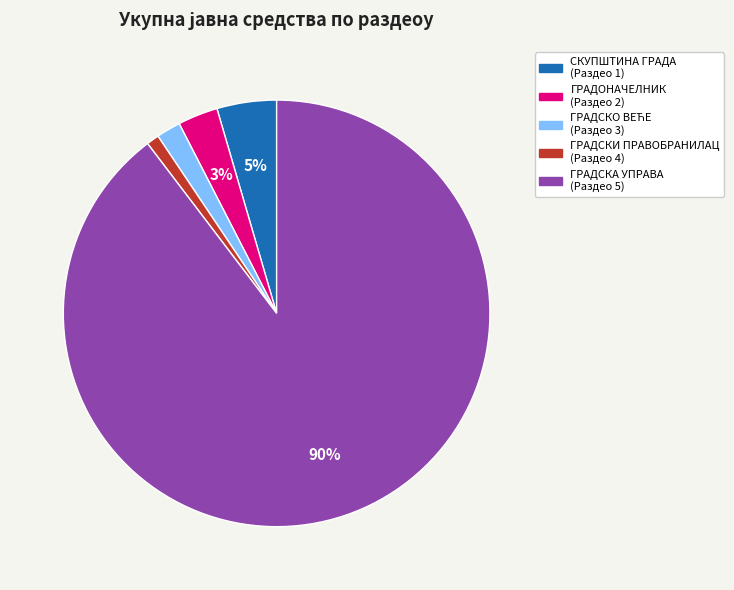

How many segments does this pie chart have?

5